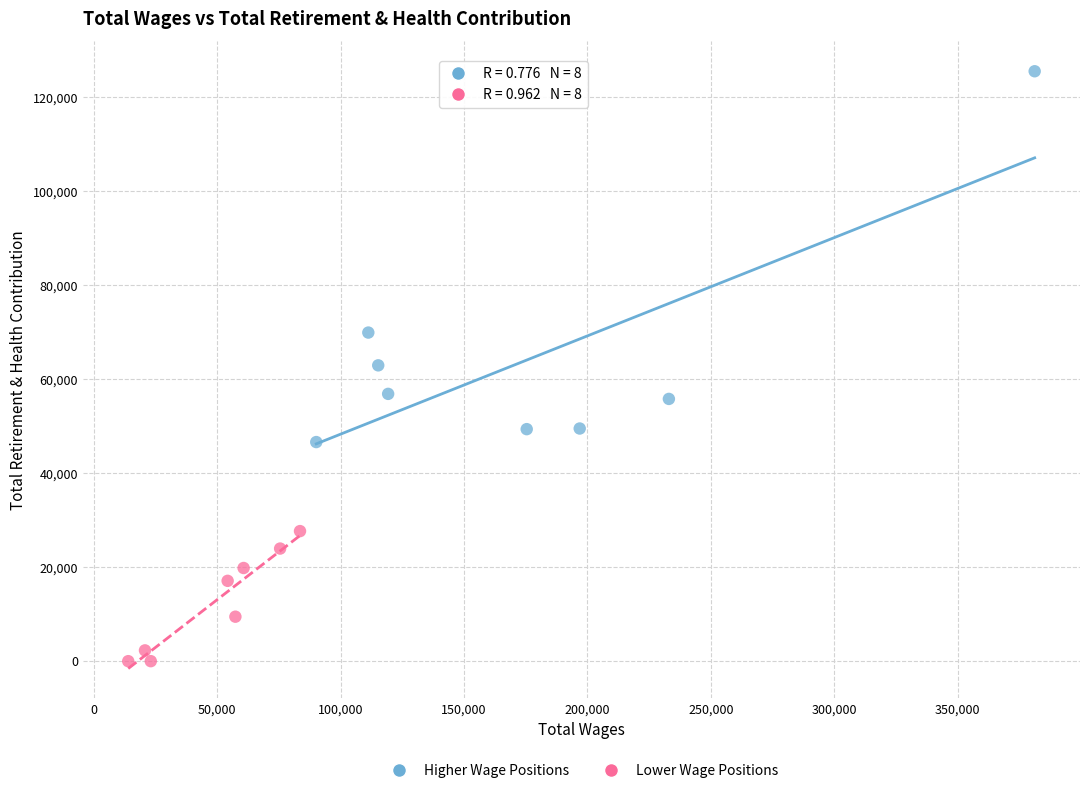

Which series has the widest spread of Y values?

Higher Wage Positions